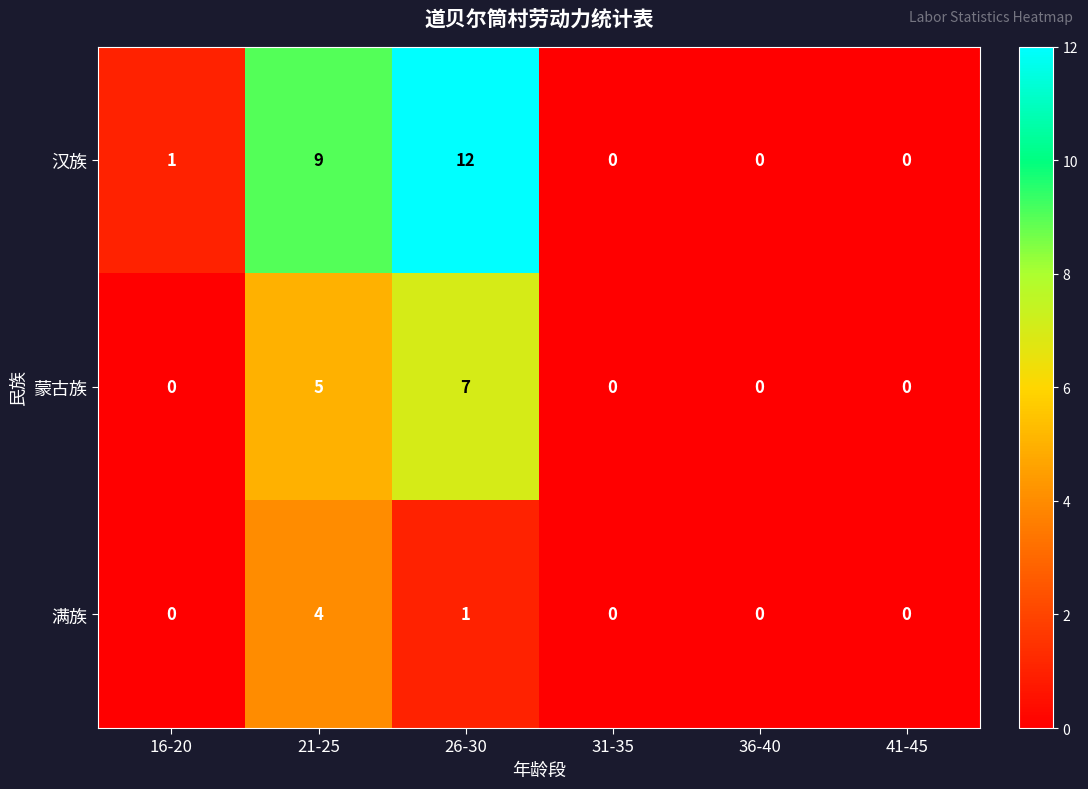

What is the sum of all 蒙古族 values?

12